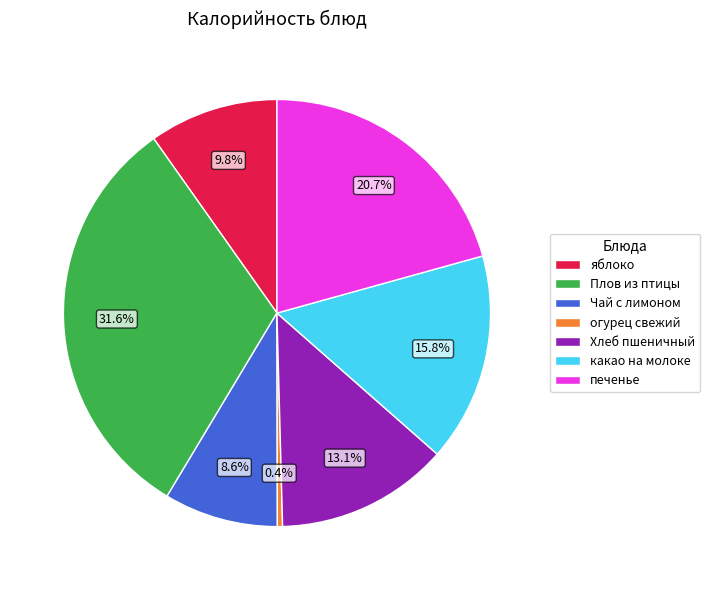

Rank the categories by value from lowest to highest.

огурец свежий, Чай с лимоном, яблоко, Хлеб пшеничный, какао на молоке, печенье, Плов из птицы